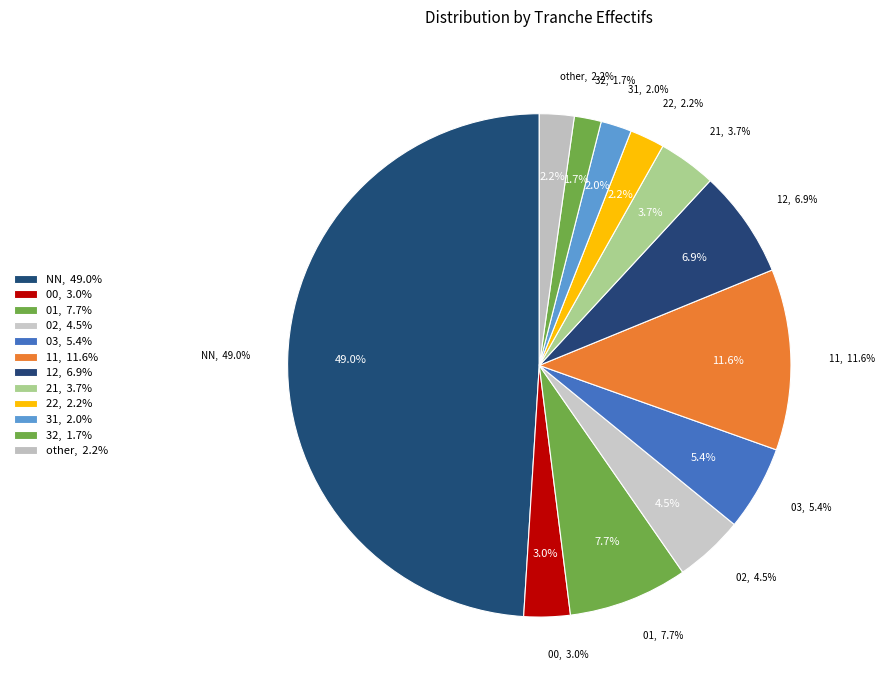

How many segments does this pie chart have?

12